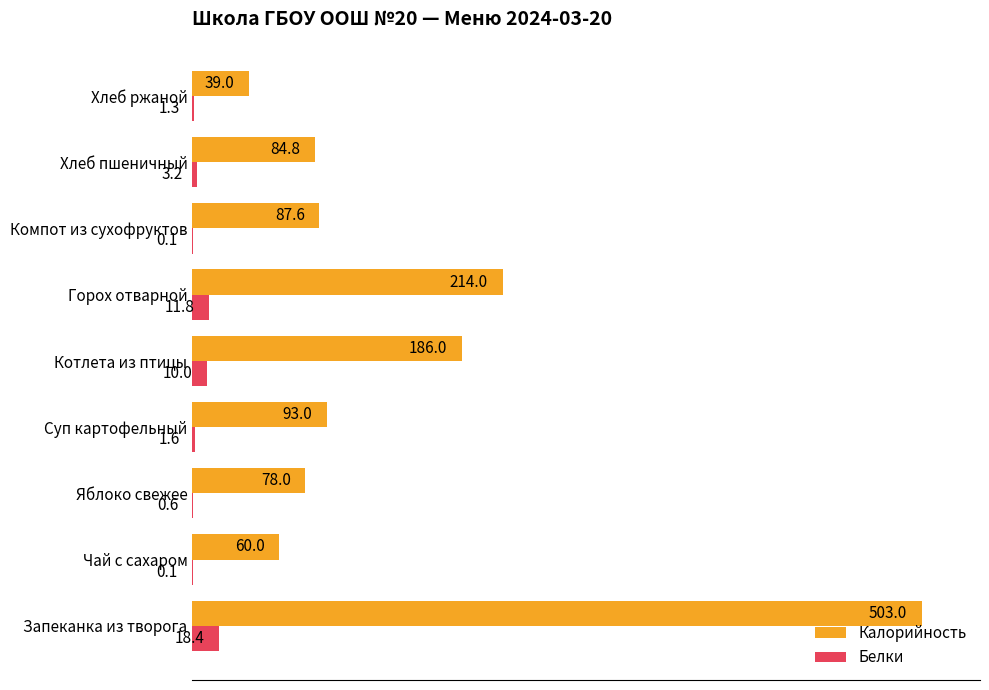

What are all the series names shown in the legend?

Калорийность, Белки